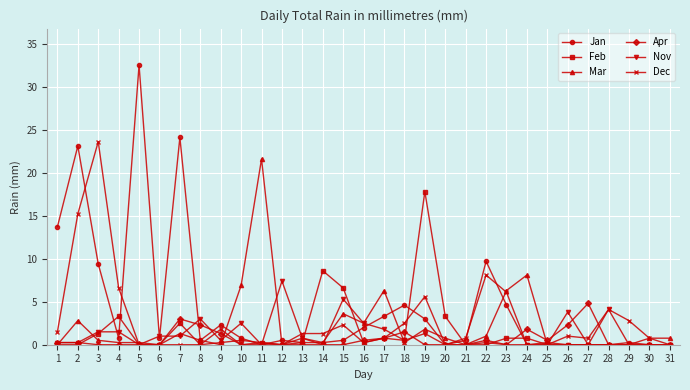

At which label is Dec closest to 11?

22